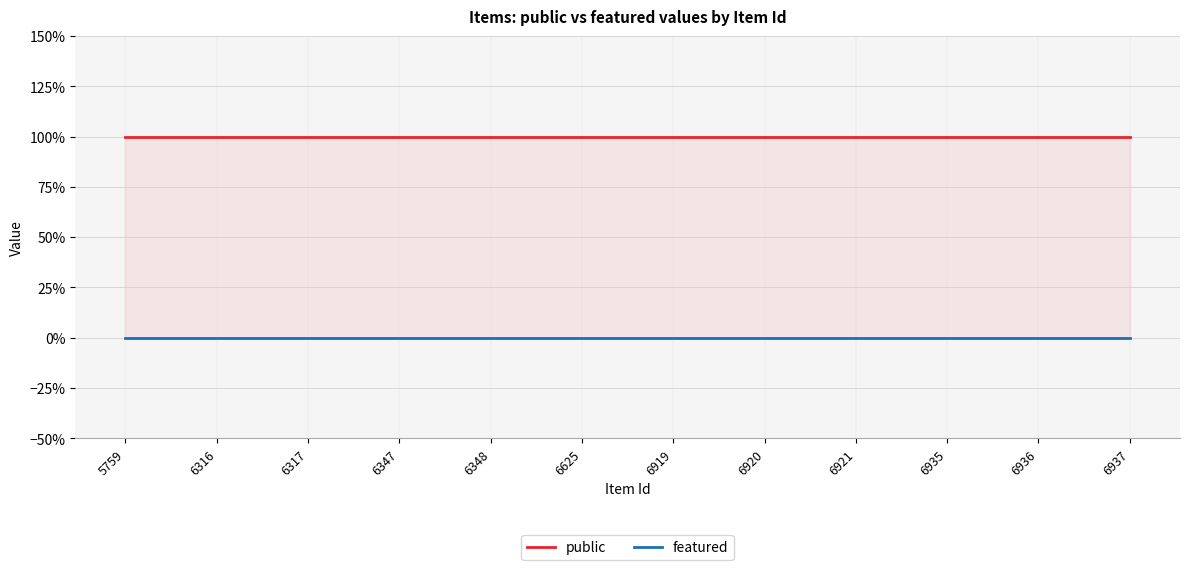

True or false: public and featured cross at least once.

False